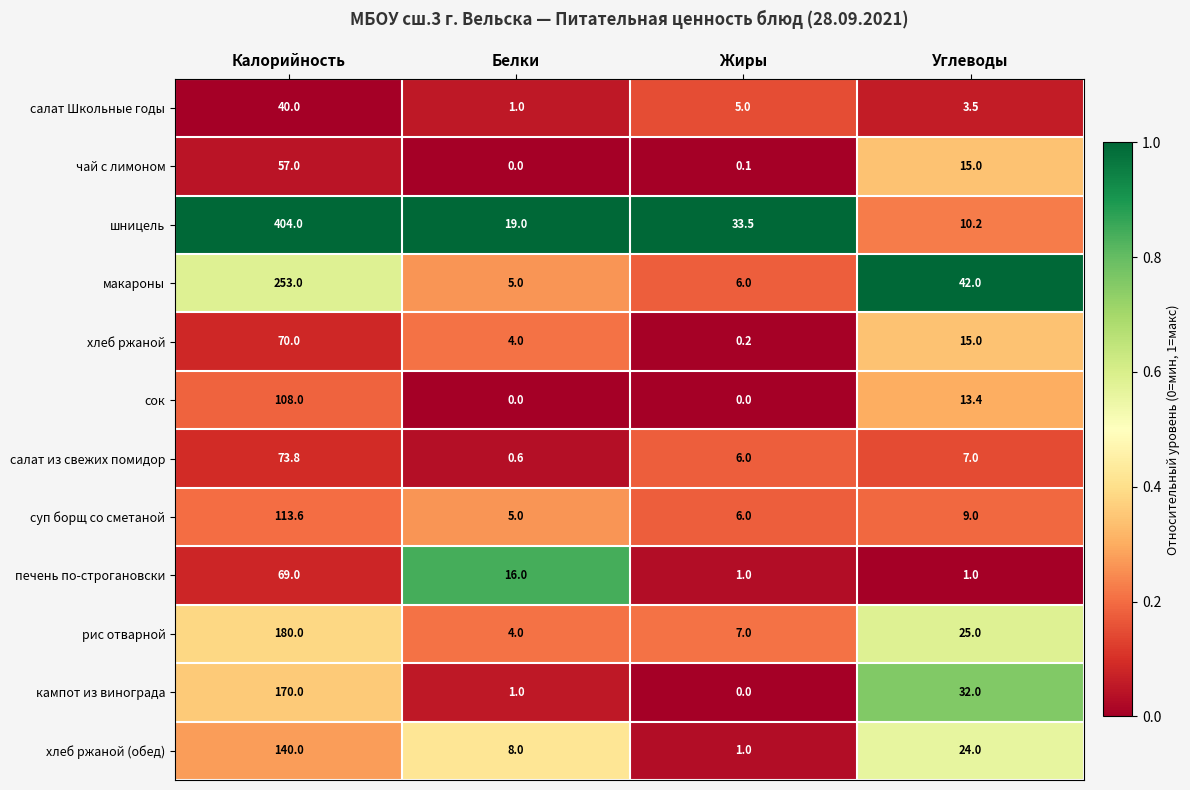

Rank the series by their maximum value, from lowest to highest.

салат Школьные годы, чай с лимоном, печень по-строгановски, хлеб ржаной, салат из свежих помидор, сок, суп борщ со сметаной, хлеб ржаной (обед), кампот из винограда, рис отварной, макароны, шницель